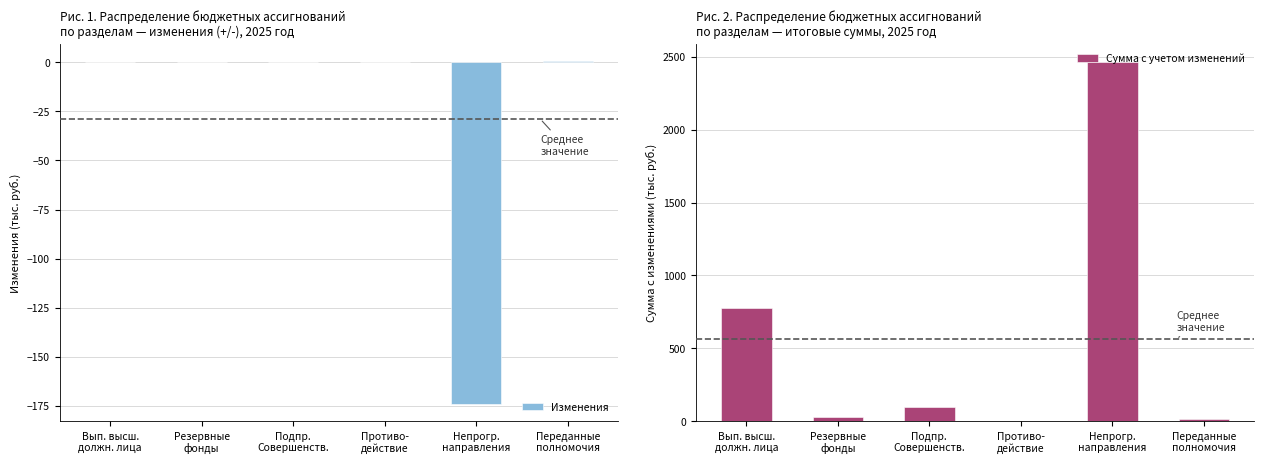

Which has a higher value, Подпр.
Совершенств. or Резервные
фонды?

Подпр.
Совершенств.